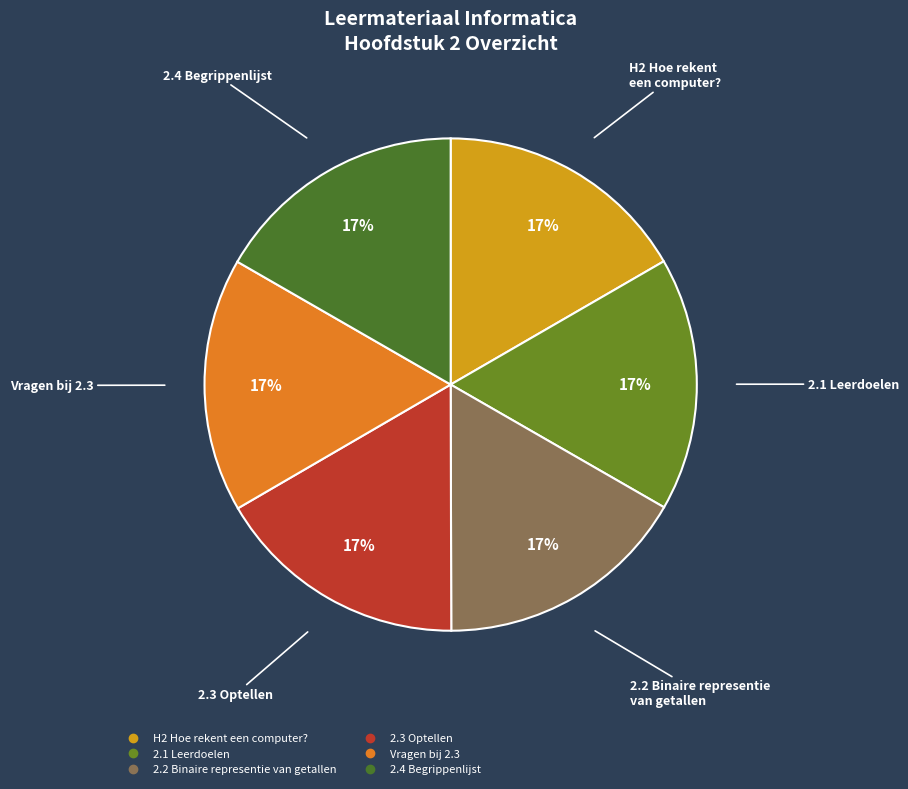

What is the ratio of the value at 2.3 Optellen to the value at 2.2 Binaire representie van getallen?

1.0